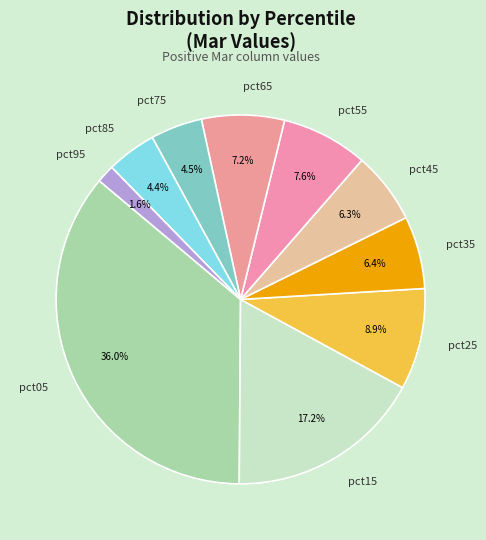

Count the number of slices in the pie.

10